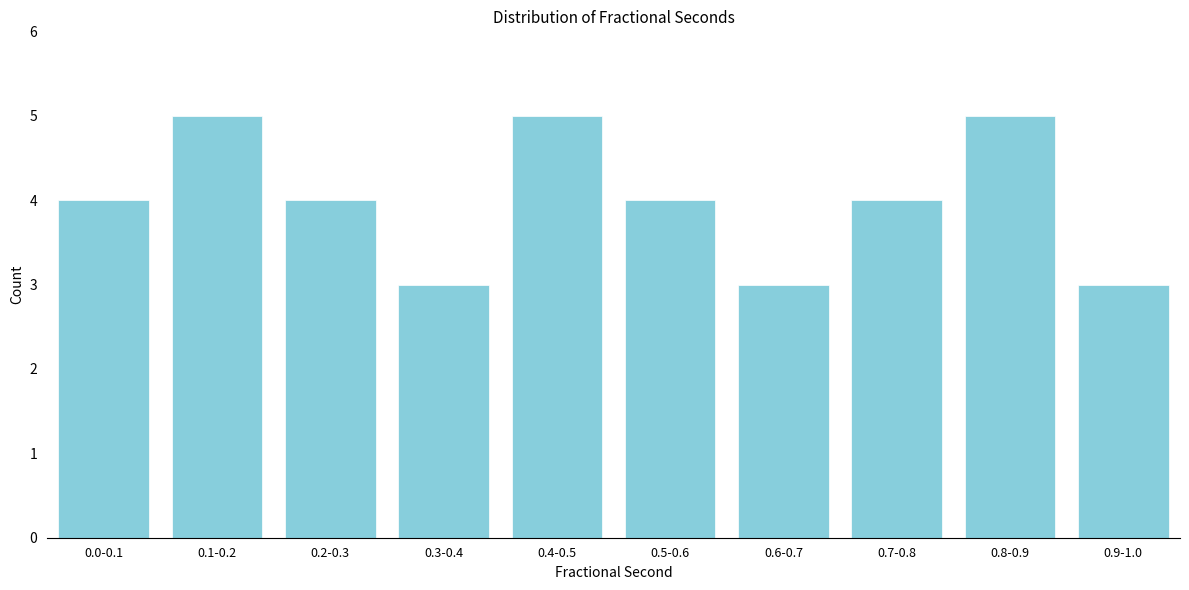

Reading left to right, extract all data points from this chart.

0.0-0.1=4	0.1-0.2=5	0.2-0.3=4	0.3-0.4=3	0.4-0.5=5	0.5-0.6=4	0.6-0.7=3	0.7-0.8=4	0.8-0.9=5	0.9-1.0=3